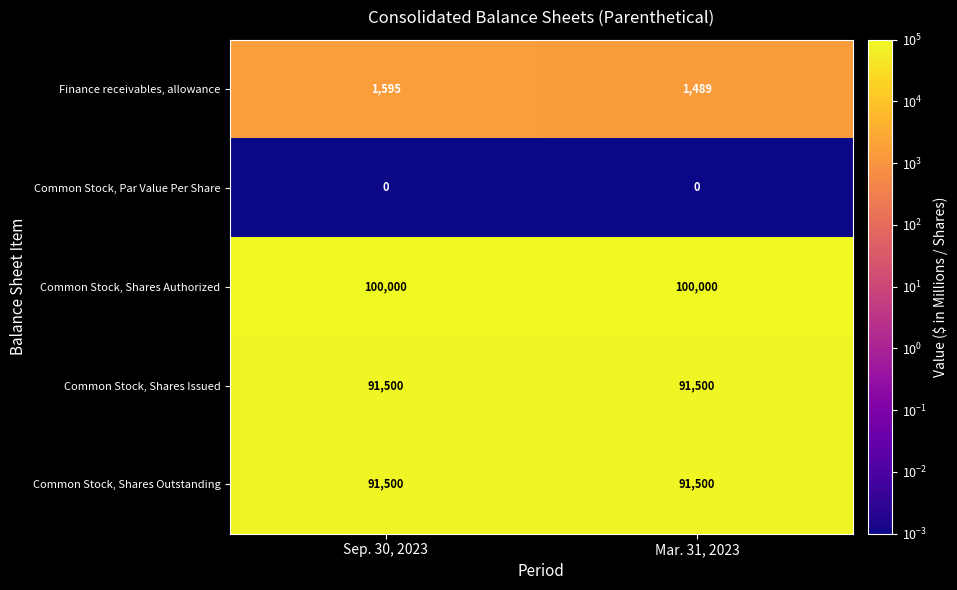

List the labels in order of Finance receivables, allowance value, largest first.

Sep. 30, 2023, Mar. 31, 2023